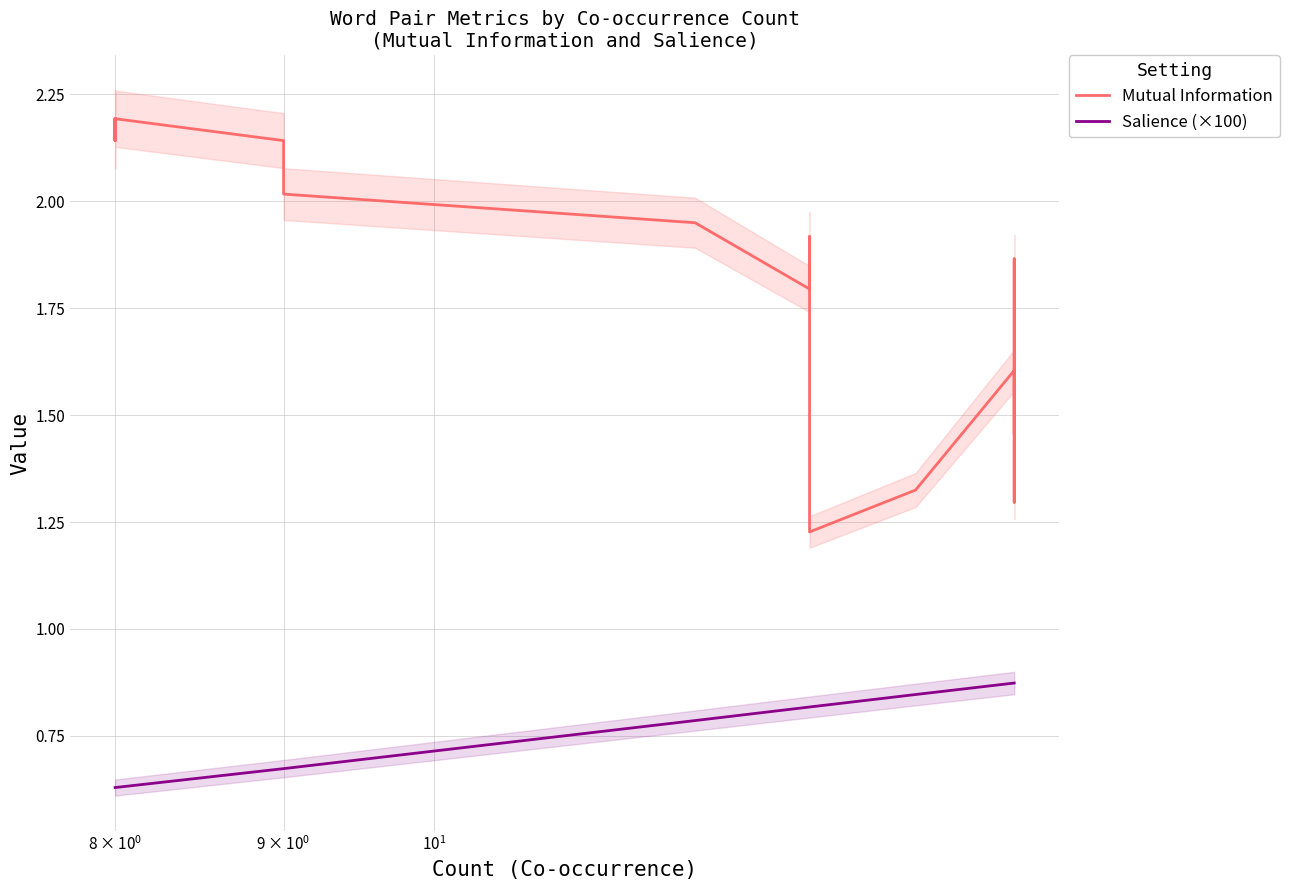

Reading left to right, what are all the values shown in this chart?

Mutual Information: 2.2	2.1	2.1	2.2	2.1	2.2	2.2	2.2	2.1	2.0	1.9	1.8	1.9	1.2	1.3	1.6	1.3	1.9	1.5
Salience (×100): 0.6	0.6	0.6	0.6	0.6	0.6	0.6	0.6	0.7	0.7	0.8	0.8	0.8	0.8	0.8	0.9	0.9	0.9	0.9